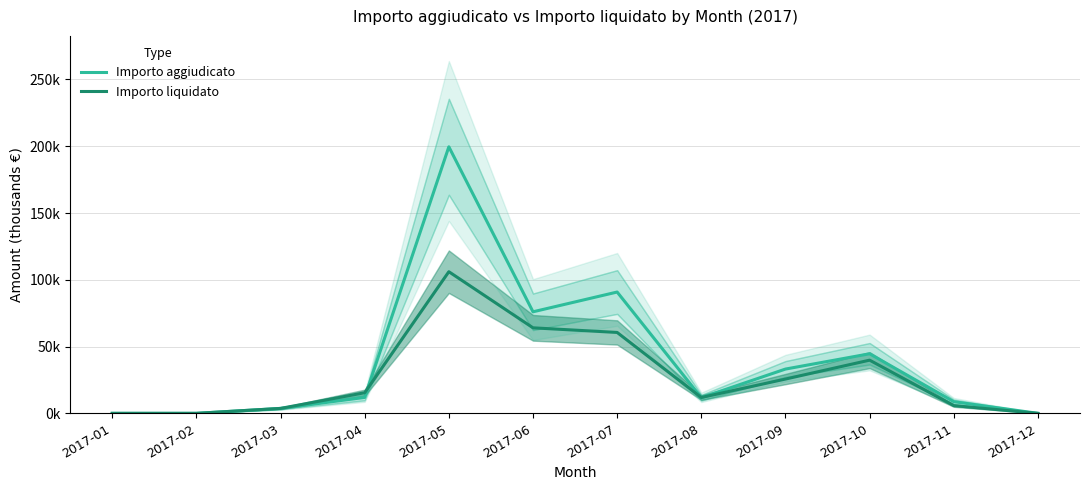

Read the Importo aggiudicato value at 2017-09.

33.2